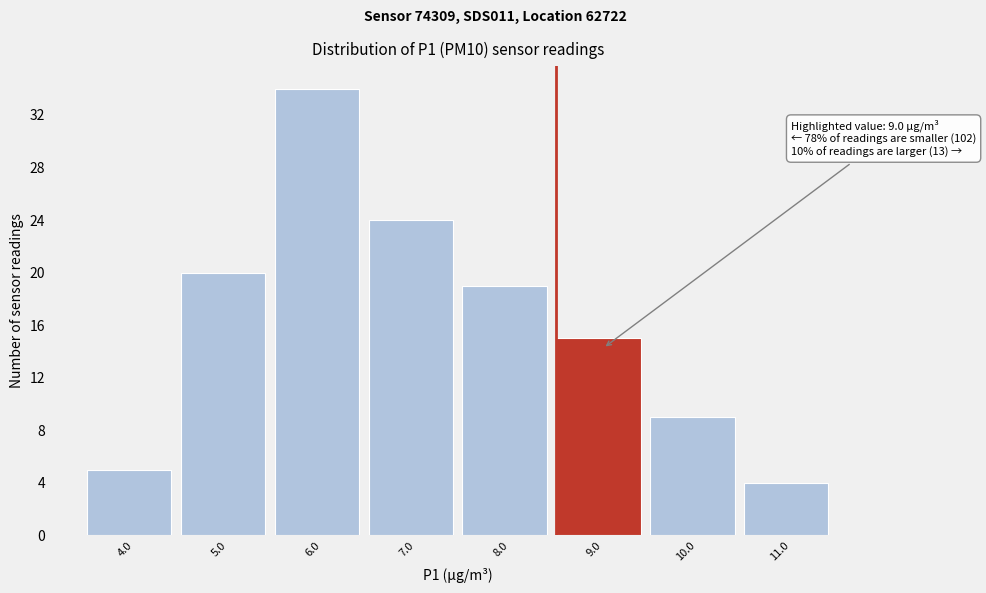

Reading left to right, extract all data points from this chart.

4.0=5	5.0=20	6.0=34	7.0=24	8.0=19	9.0=15	10.0=9	11.0=4